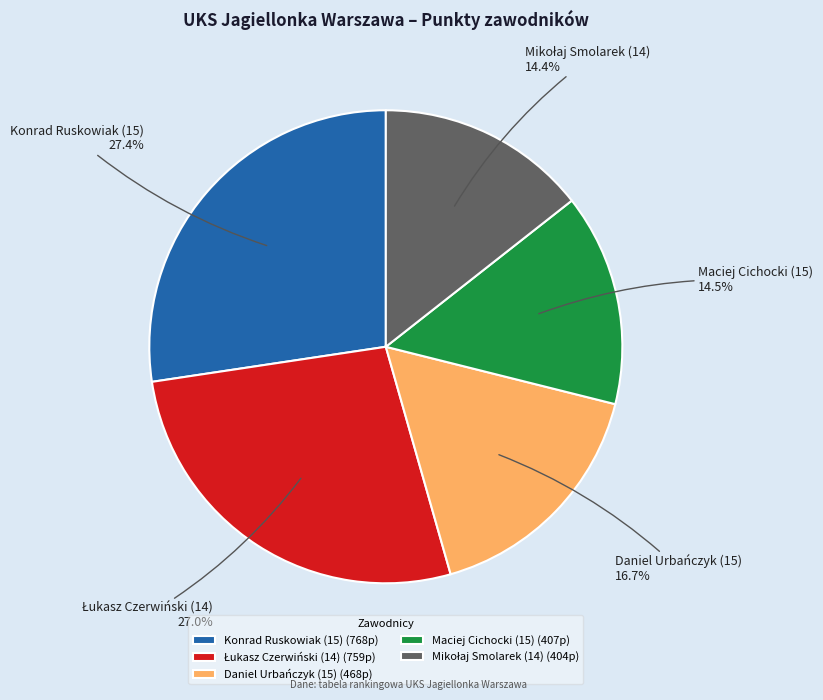

How many segments does this pie chart have?

5